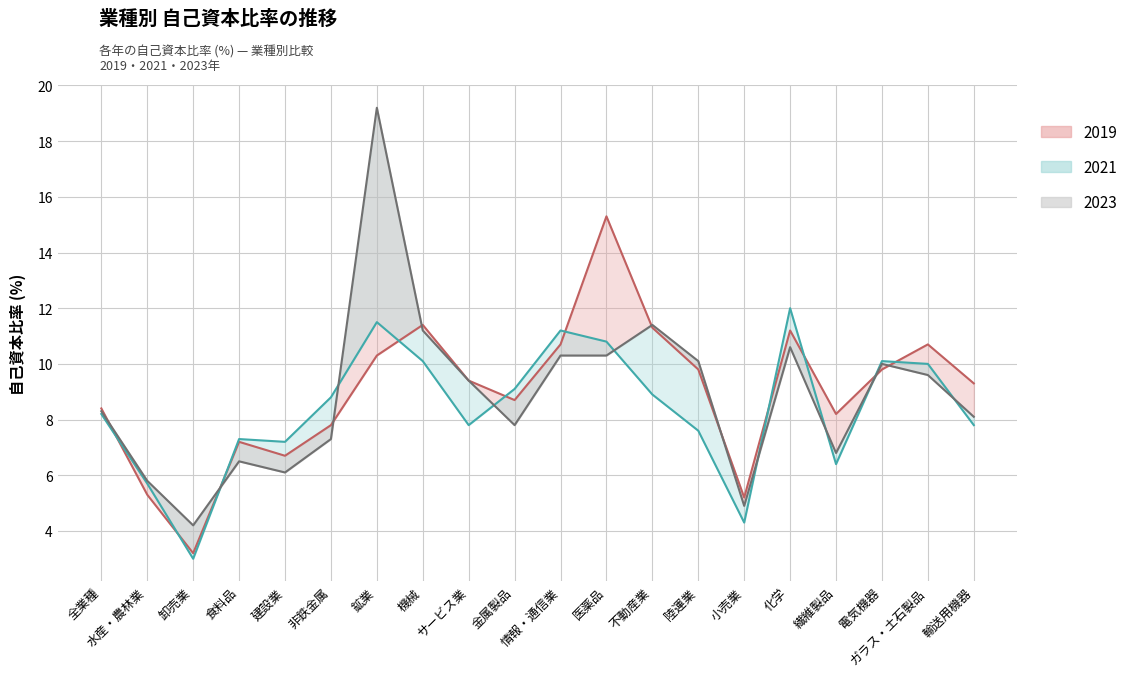

Where does the 2021_line series first go above 8?

全業種